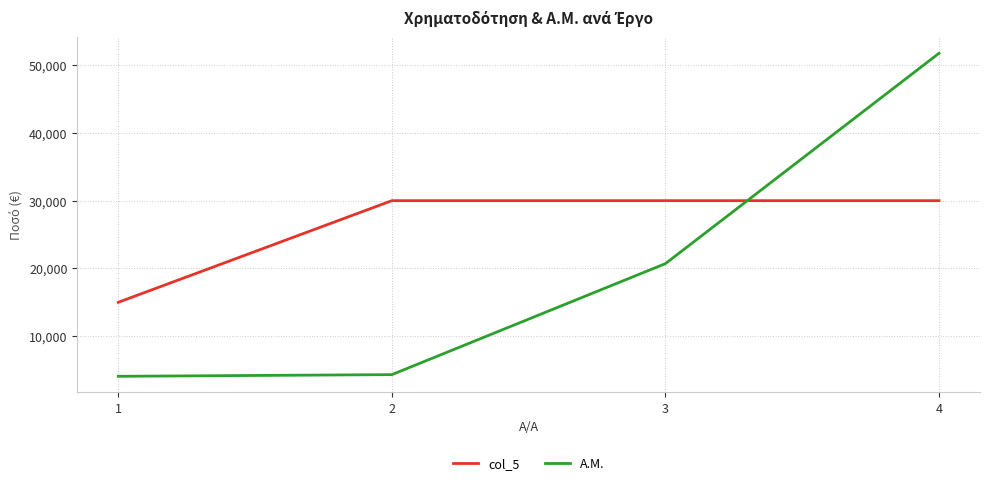

What is the total value across all series at 1?

19079